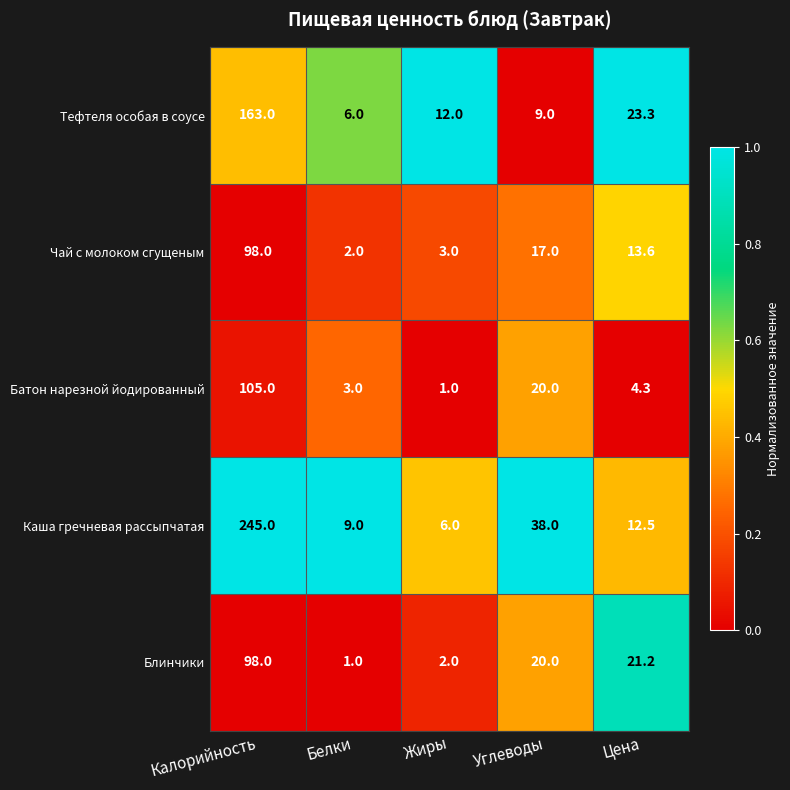

What is the average value of the Каша гречневая рассыпчатая series?

62.1